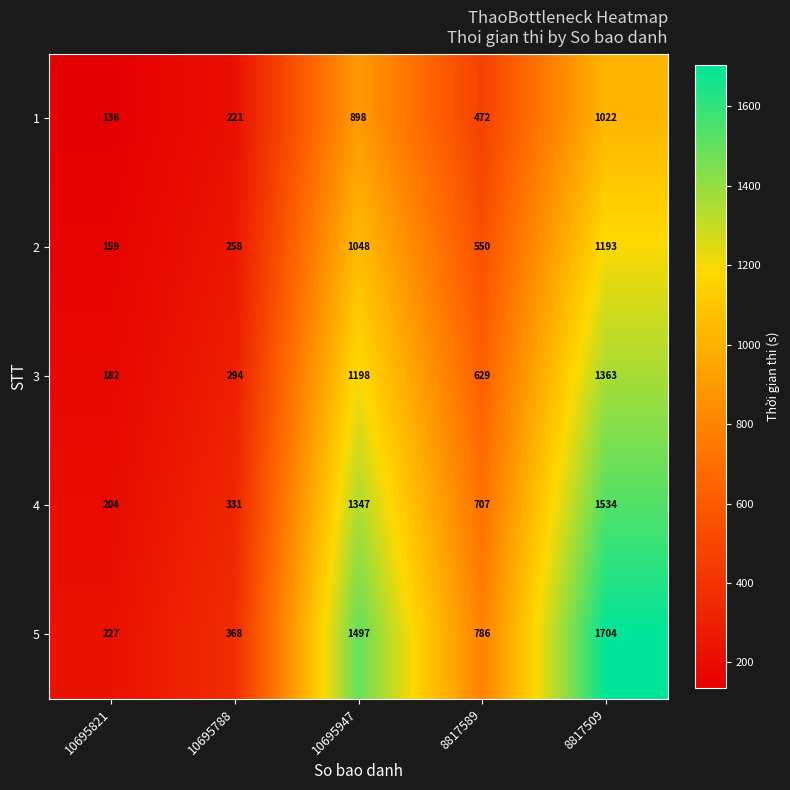

List the series in order of their peak value, highest first.

5, 4, 3, 2, 1